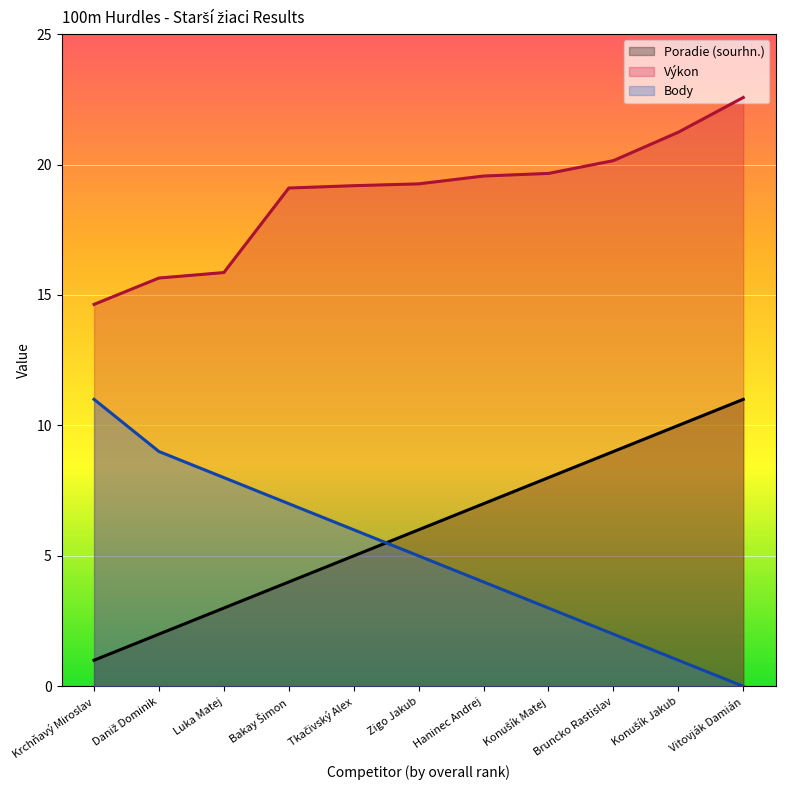

What is the sum of all Body values?

56.0